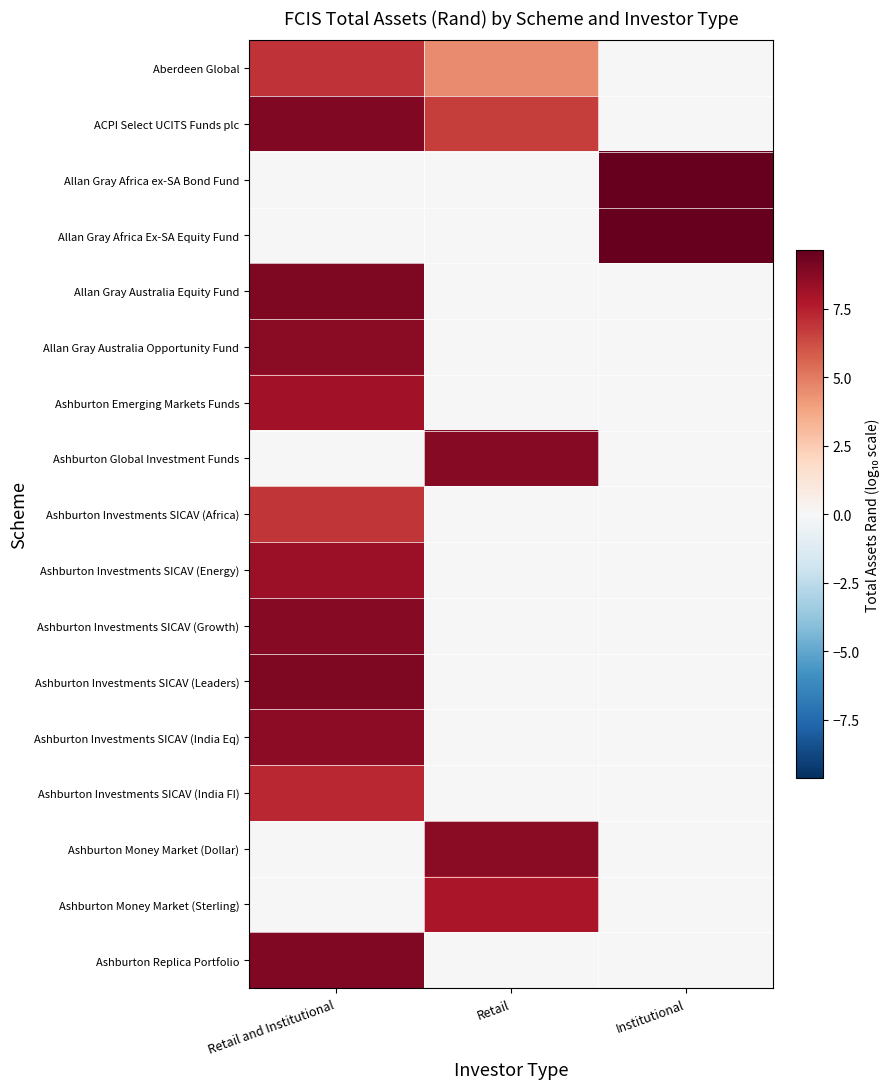

What is the difference between the highest and lowest values at Institutional?

9.6